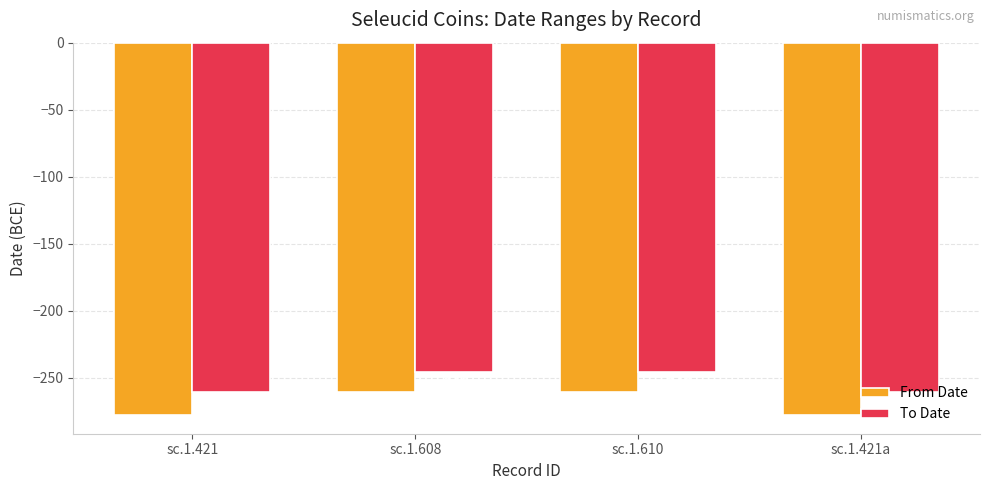

What is the label of the 2nd bar from the left?

sc.1.608